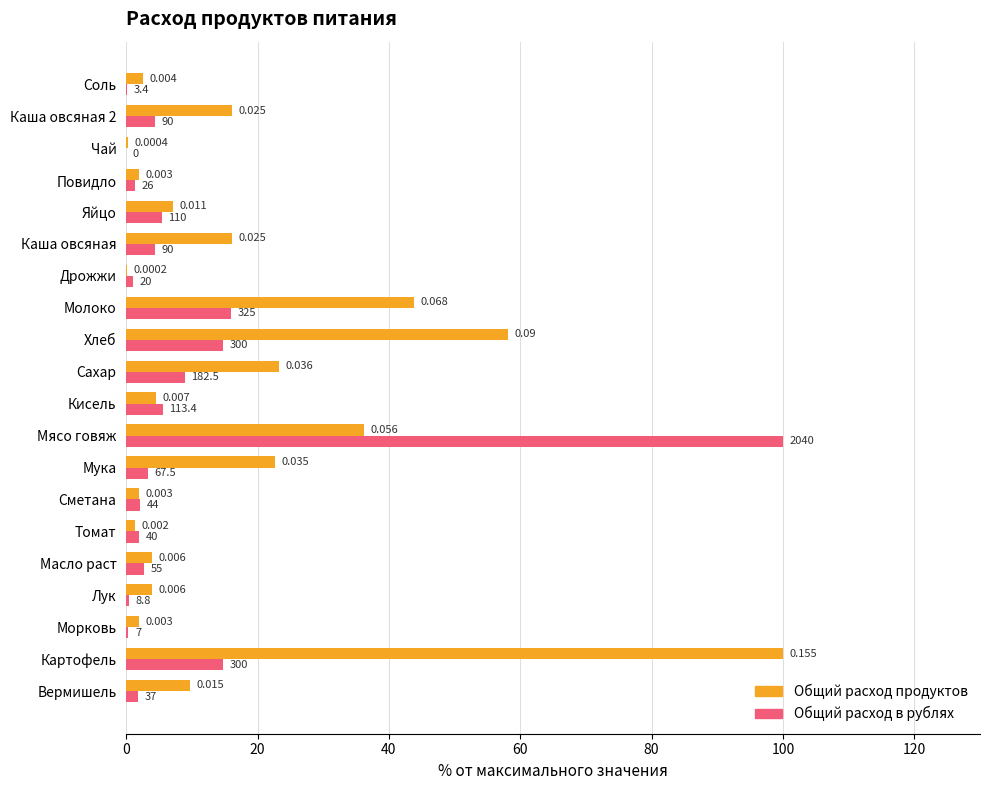

At which category is the sum across all series the highest?

Мясо говяж